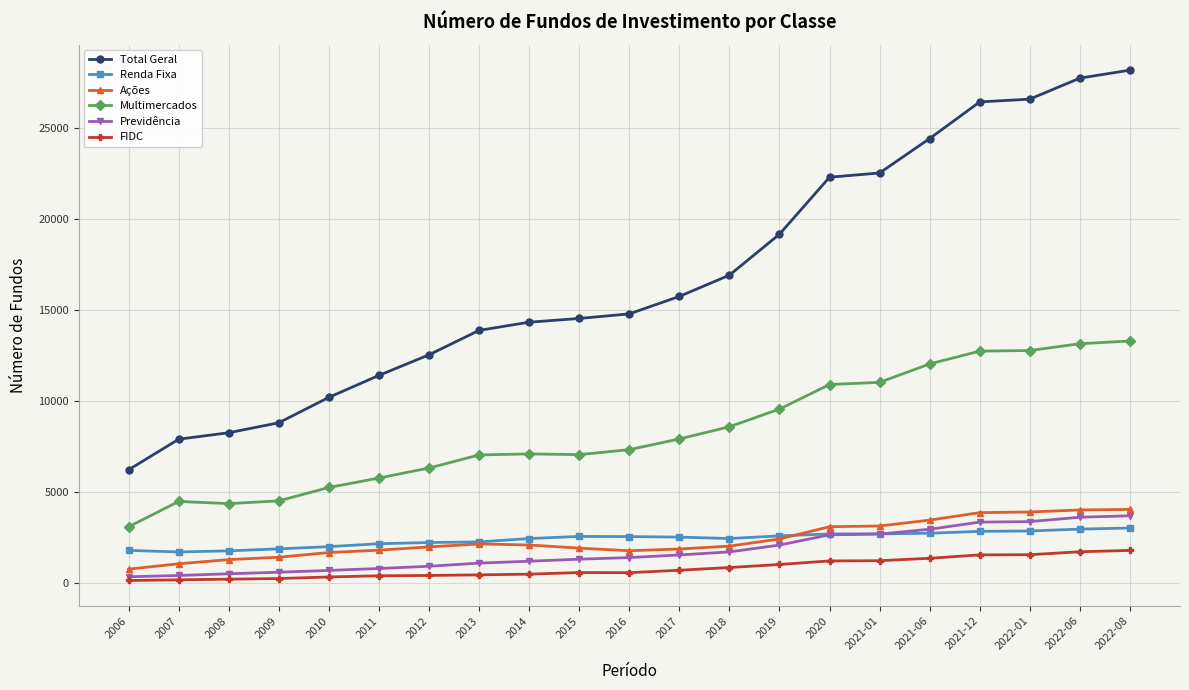

At 2008, list the series in order from smallest to largest.

FIDC, Previdência, Ações, Renda Fixa, Multimercados, Total Geral